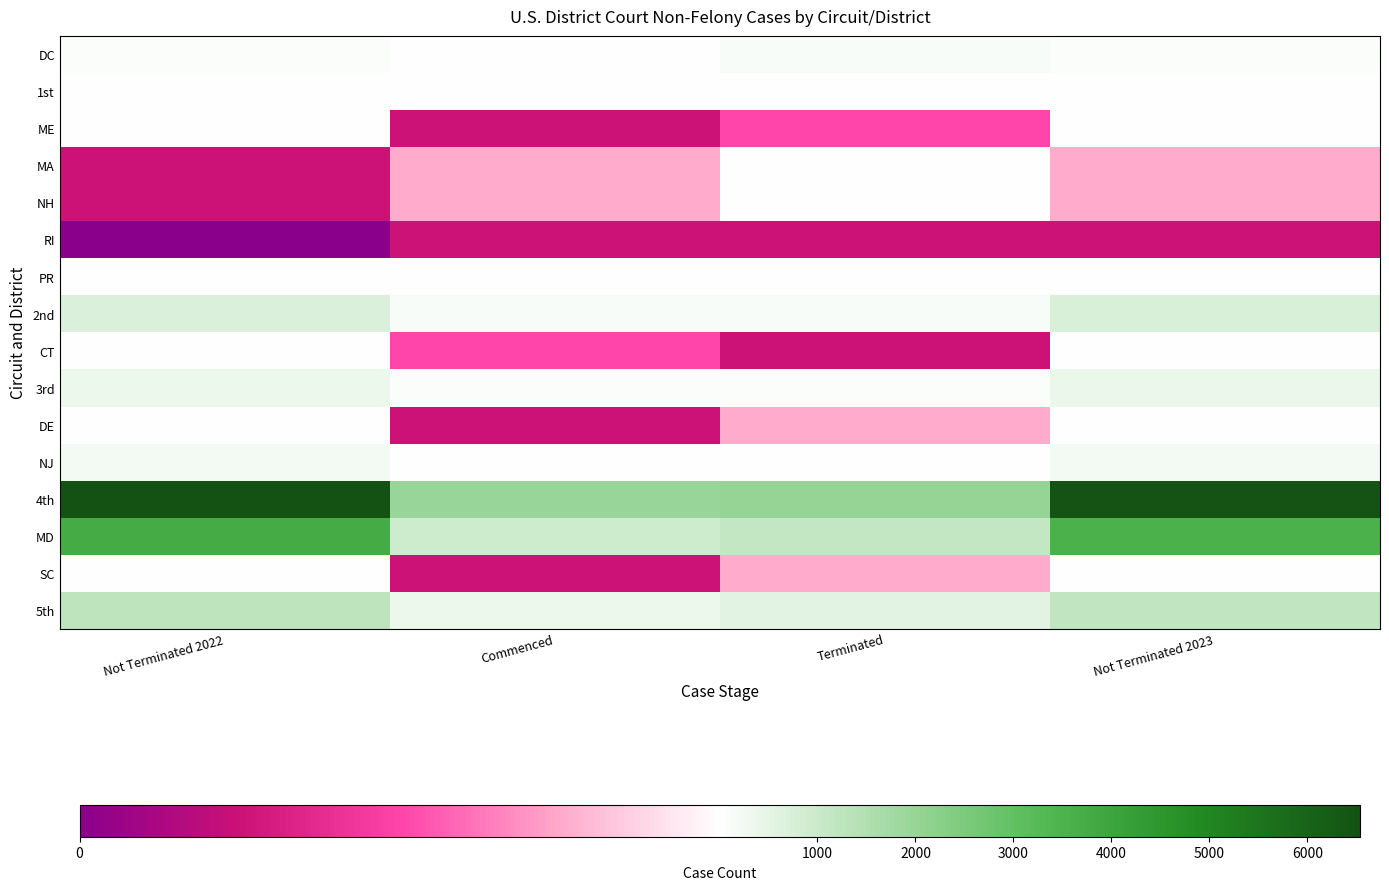

Rank the series at Not Terminated 2023 from highest to lowest value.

4th, MD, 5th, 2nd, 3rd, NJ, DC, DE, SC, 1st, CT, ME, PR, MA, NH, RI